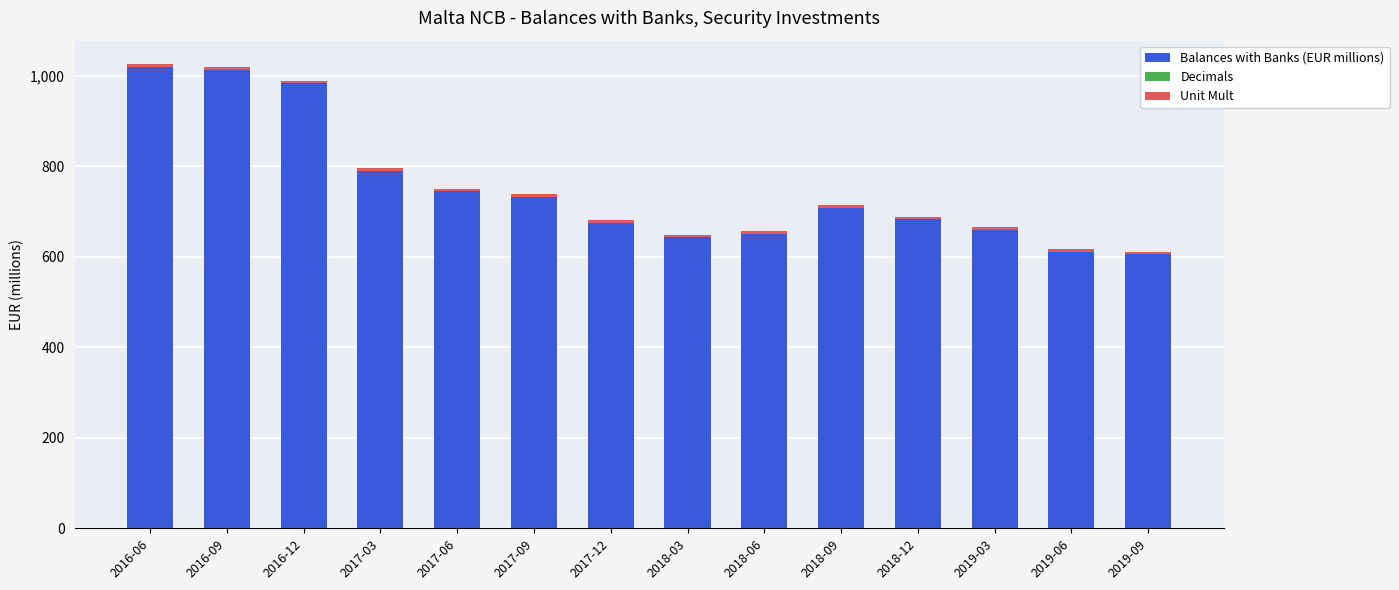

What is the lowest value of the Balances with Banks (EUR millions) series?

605.8